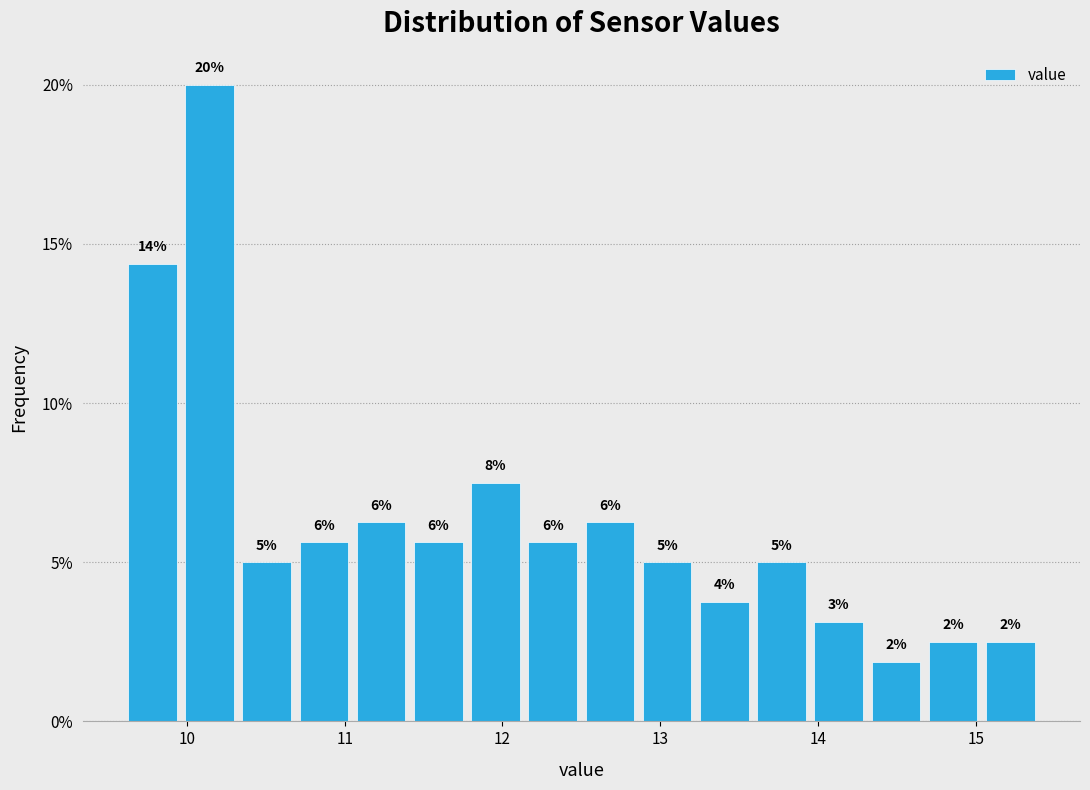

Around what value on the x-axis is the tallest bar? Give the approximate position of its centre, as read against the axis.

10.1